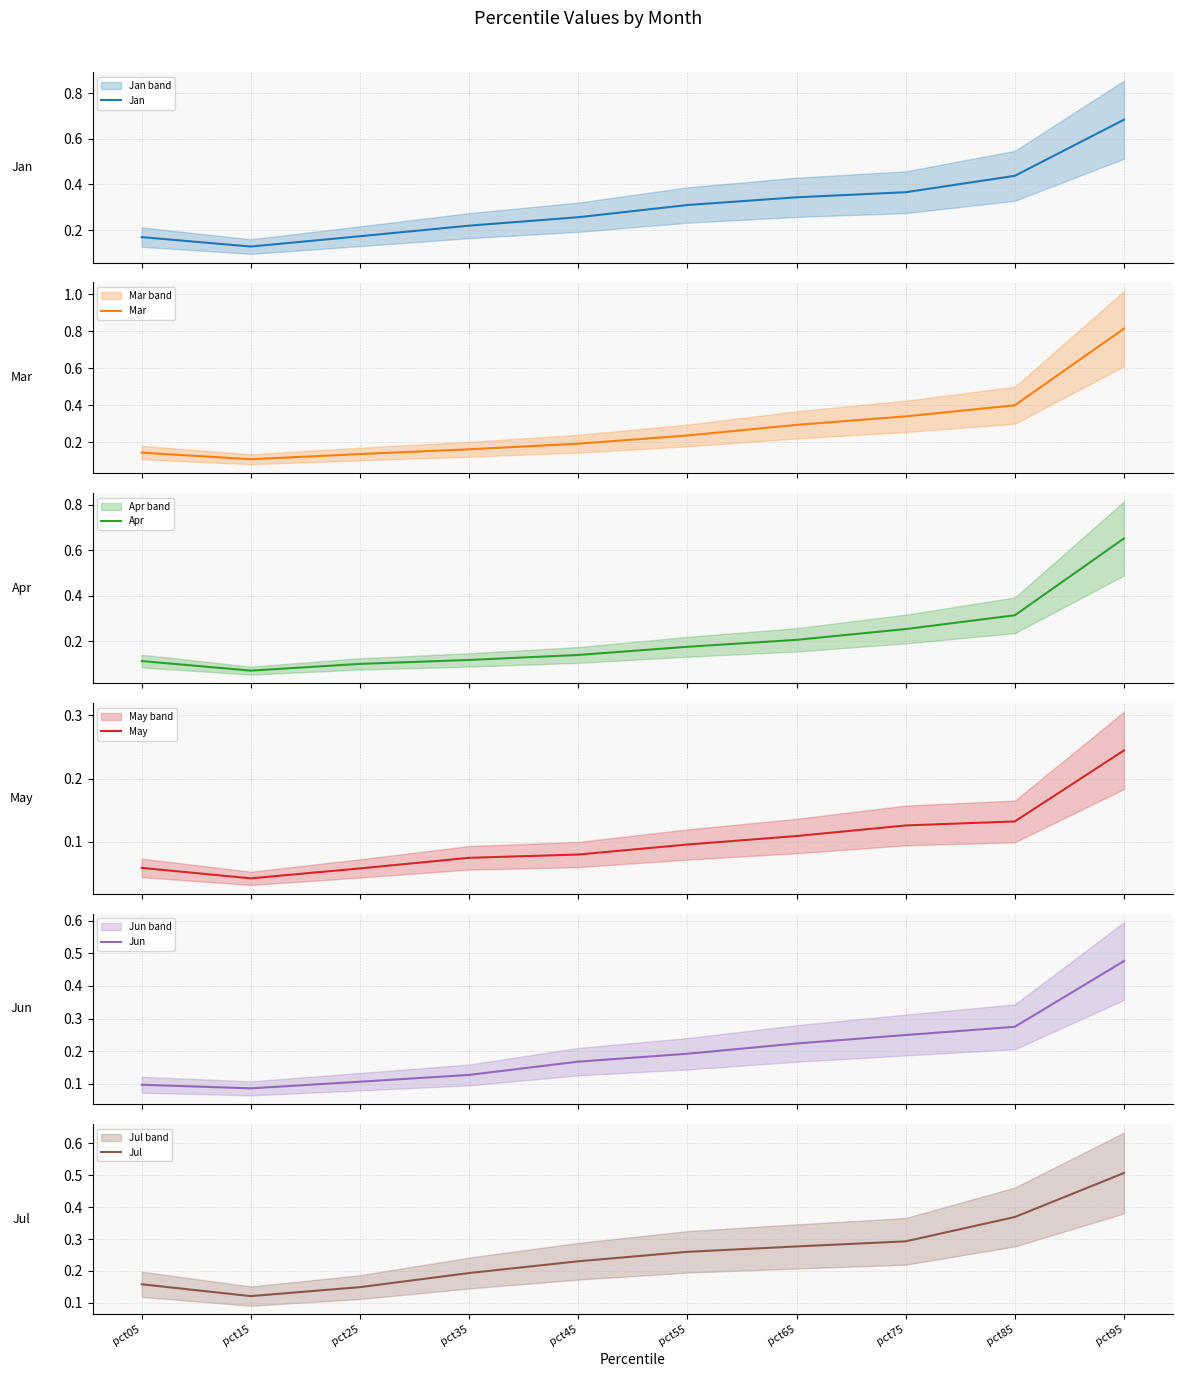

What is the spread (max minus min) of values at pct35?

0.1